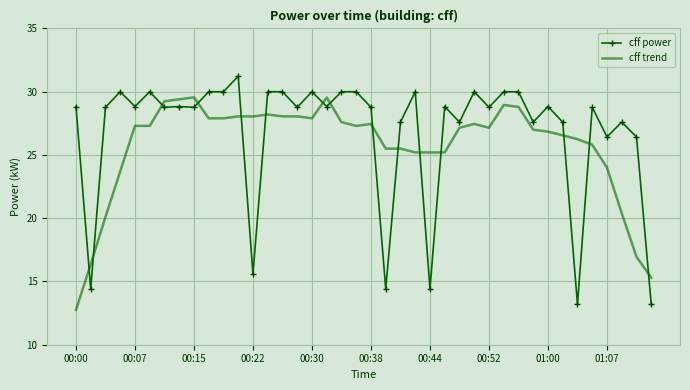

What is the minimum value for cff power?

13.2